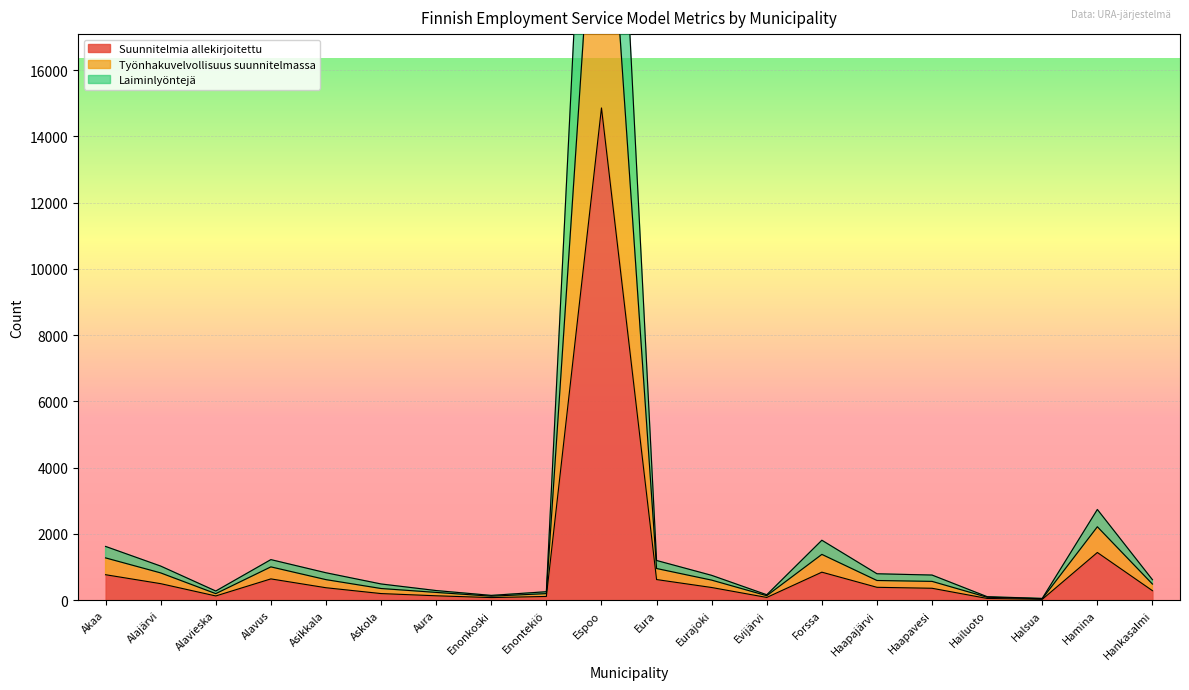

True or false: Suunnitelmia allekirjoitettu has more than 1 points higher than both neighbors.

True